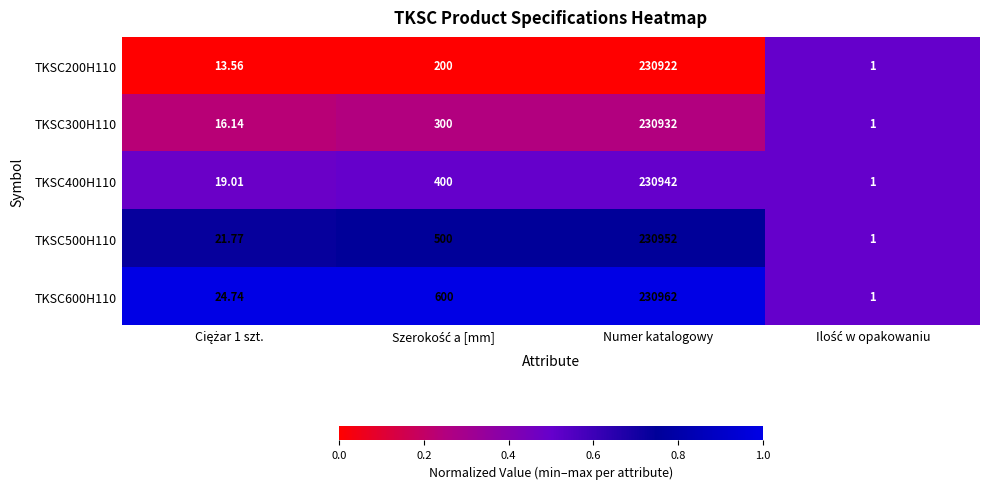

At which category does the chart reach its peak across all series?

Numer katalogowy